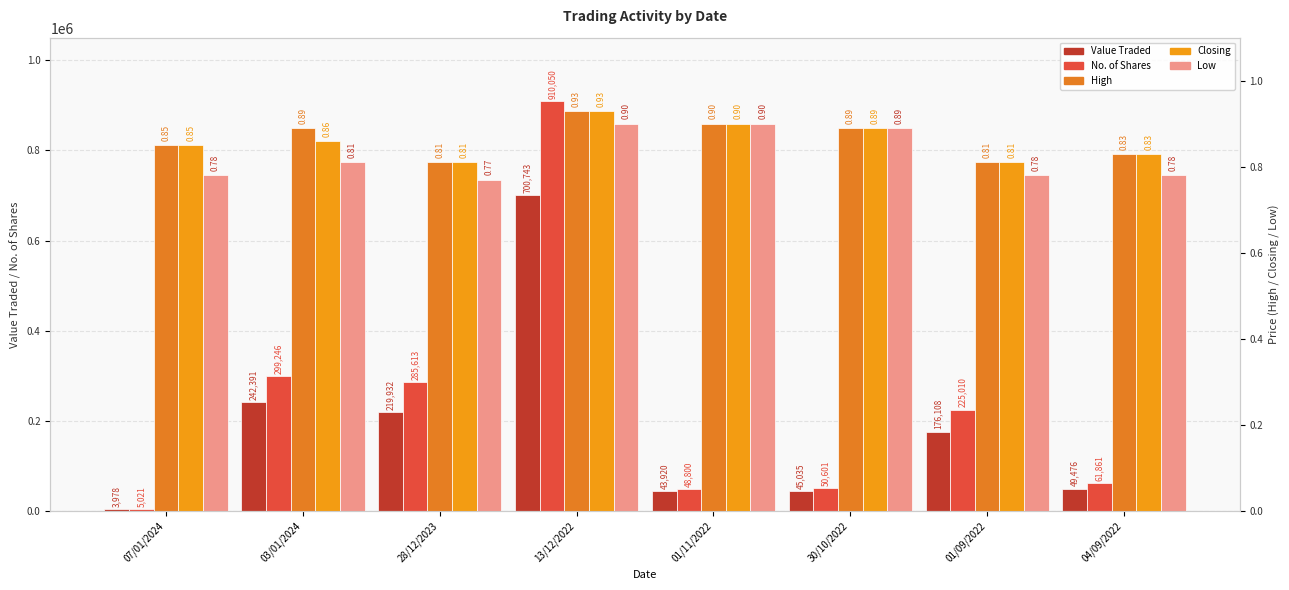

What is the spread (max minus min) of values at 04/09/2022?

61860.2